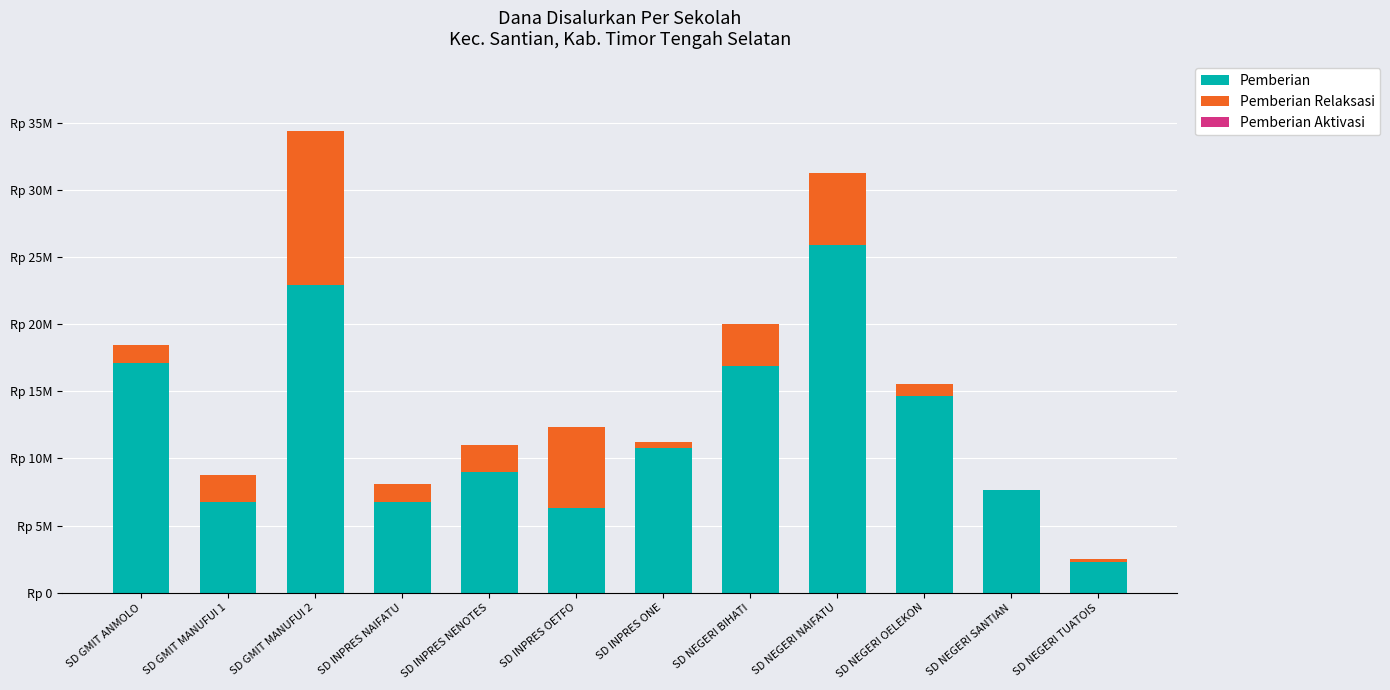

The Pemberian series shows 27941261 at SD GMIT ANMOLO. True or false?

False